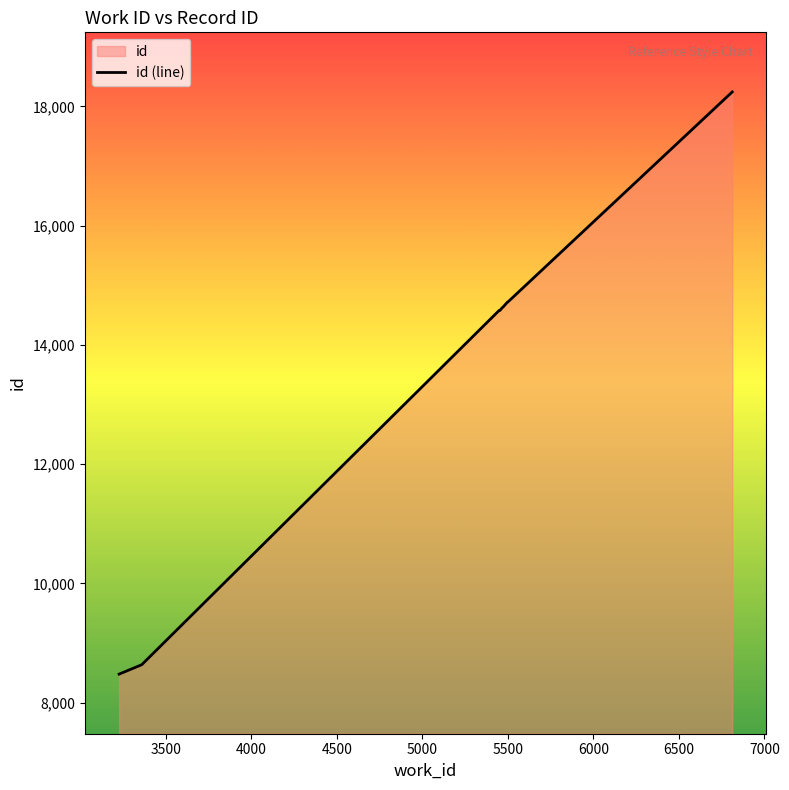

Reading left to right, list all the values displayed in this chart.

8477	8634	14579	14577	14619	14636	14637	14714	14718	18243